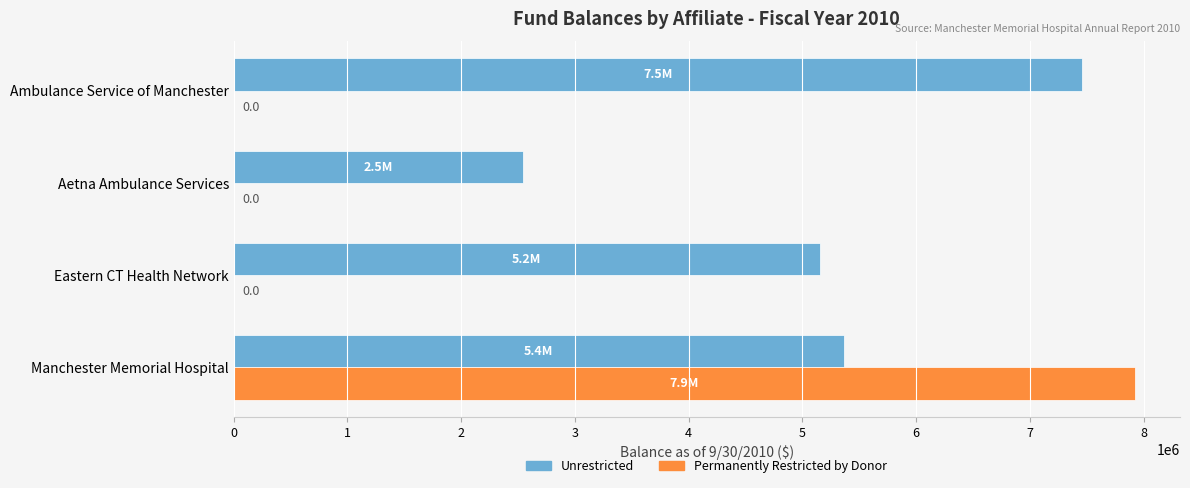

Which series has the largest total across all categories?

Unrestricted